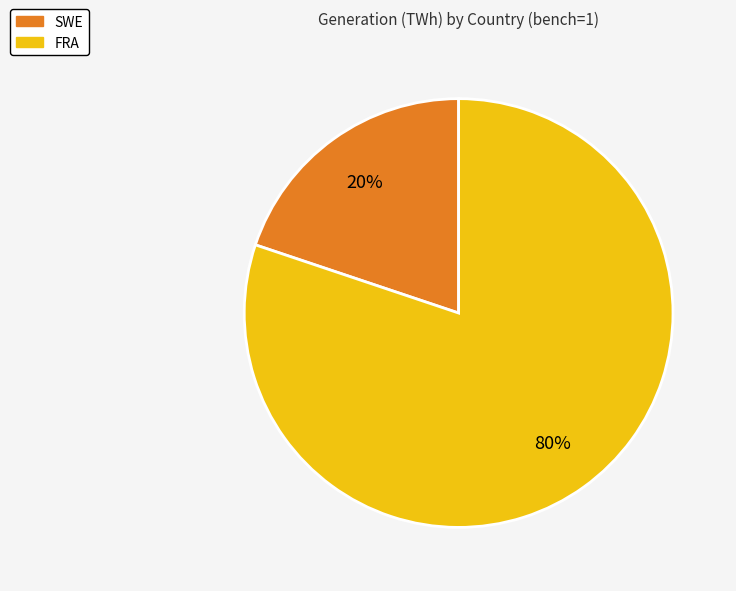

What is the smallest slice in the pie chart?

SWE